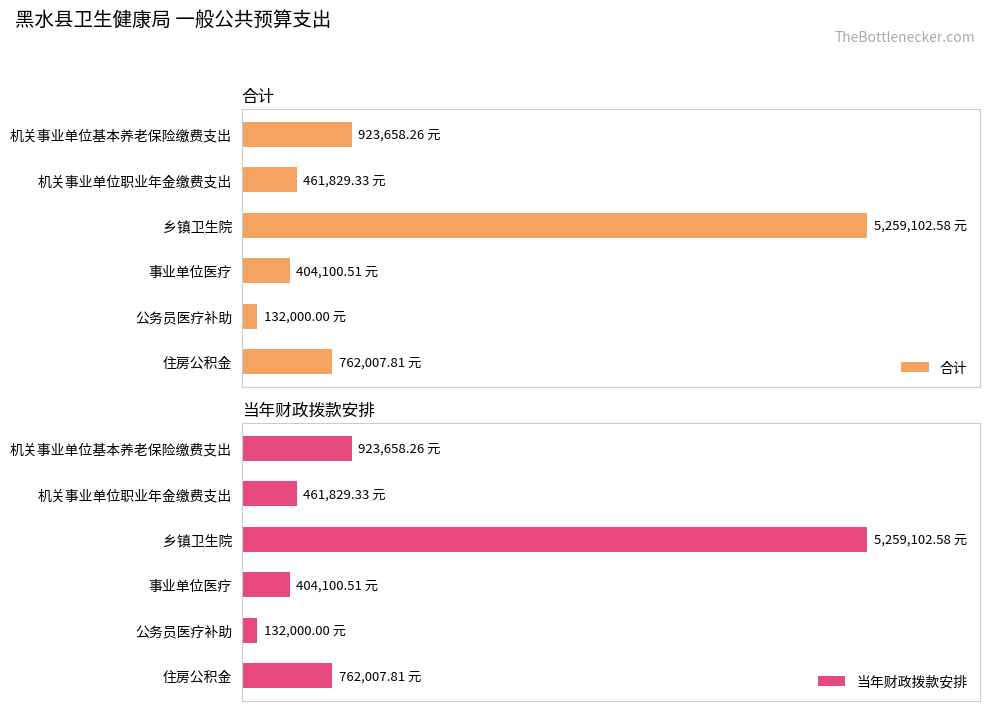

What is the maximum value shown in the chart?

5259102.6